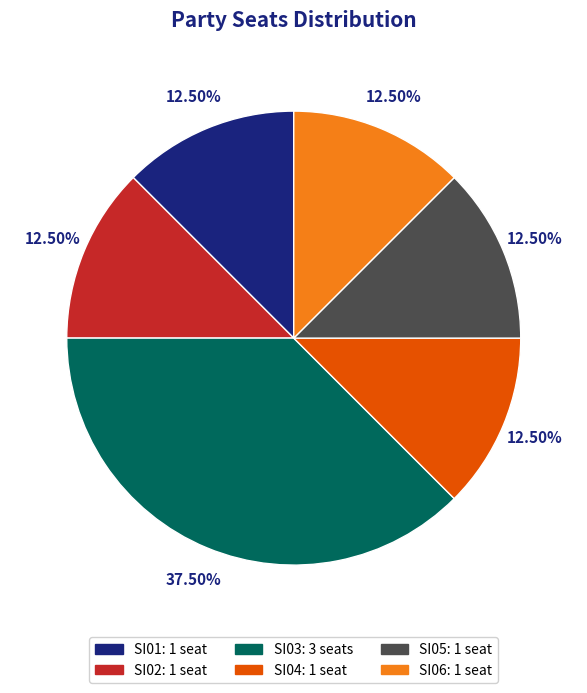

To the nearest percent, what is the combined percentage of SI01 and SI06?

25%